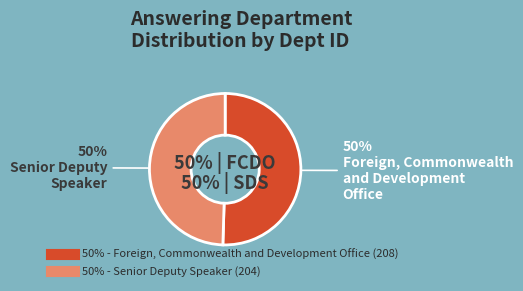

The Senior Deputy Speaker (204) slice represents 62% of the pie. True or false?

False